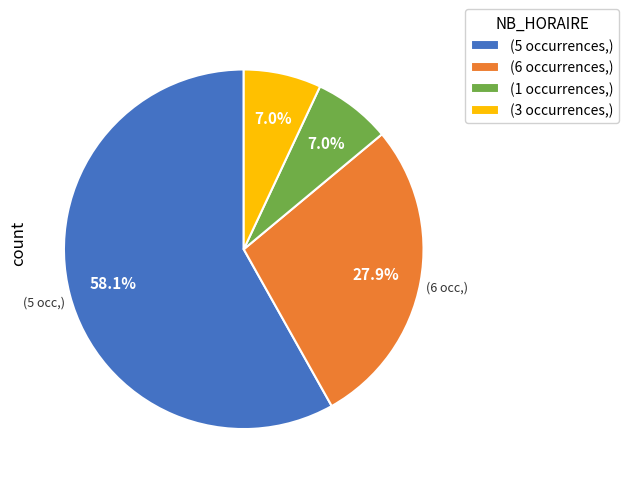

Is there any slice that represents more than half of the pie?

Yes